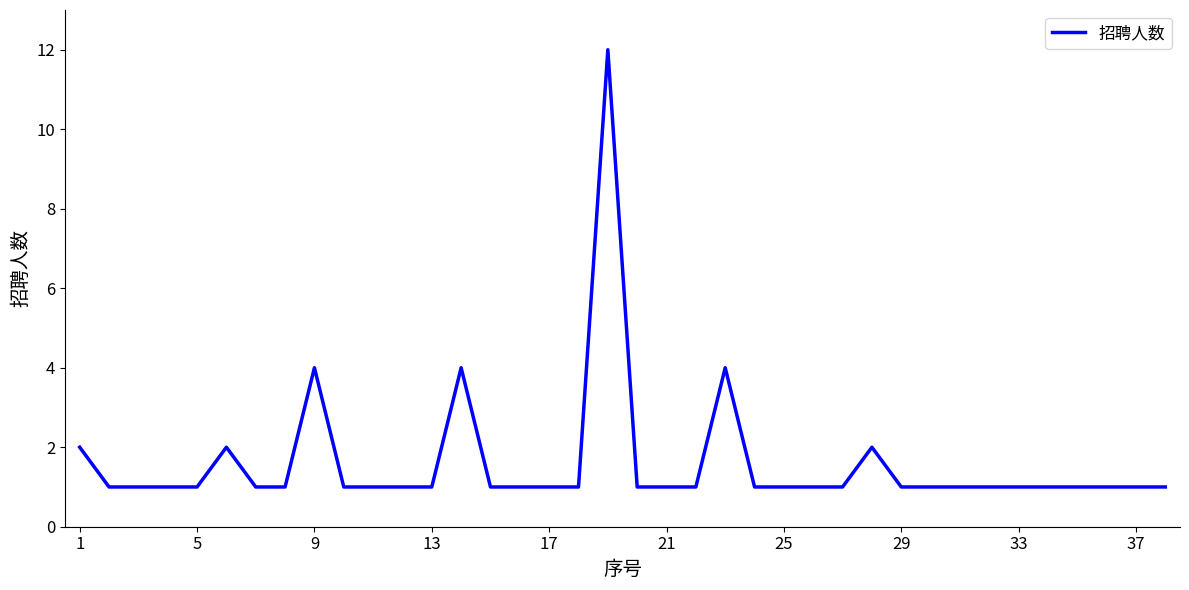

Does the chart have visible grid lines?

No